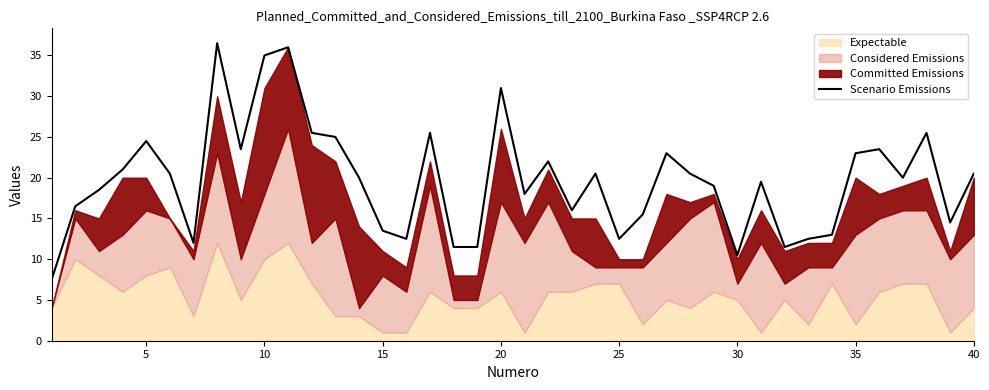

How many lines are shown in the chart?

1